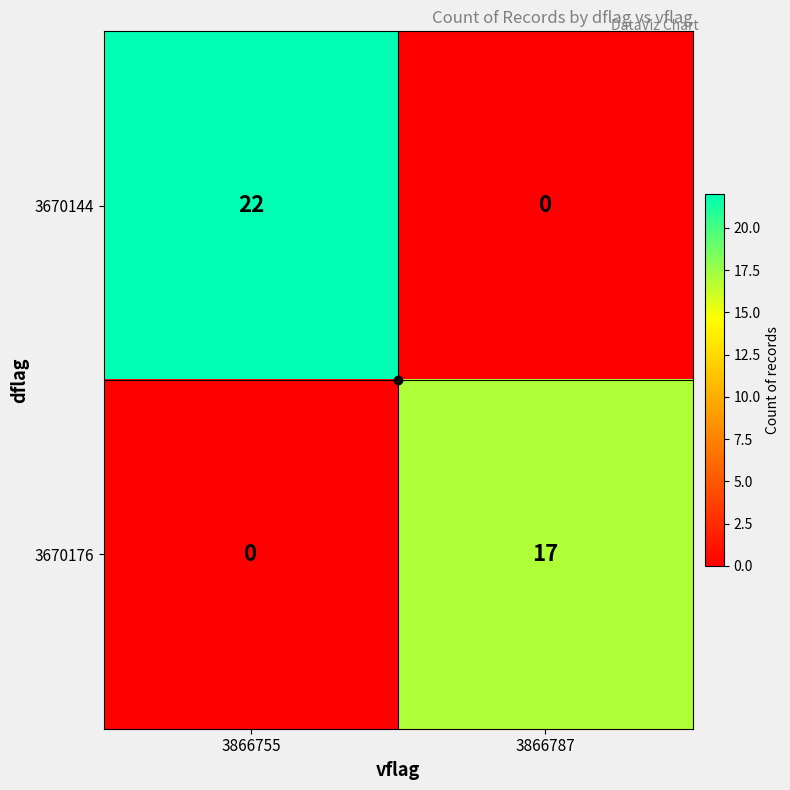

What is the spread (max minus min) of values at 3866755?

22